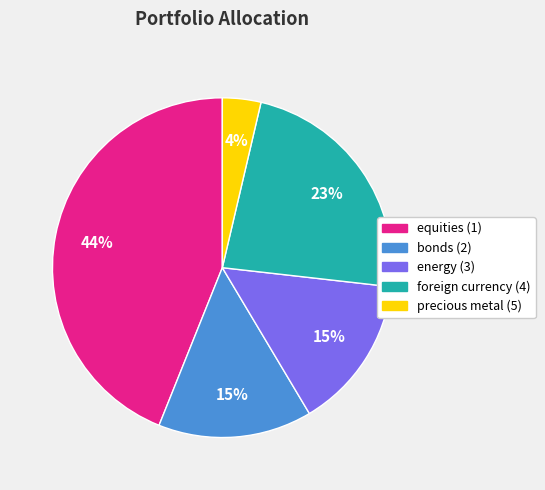

To the nearest percent, what is the combined percentage of foreign currency (4) and precious metal (5)?

27%